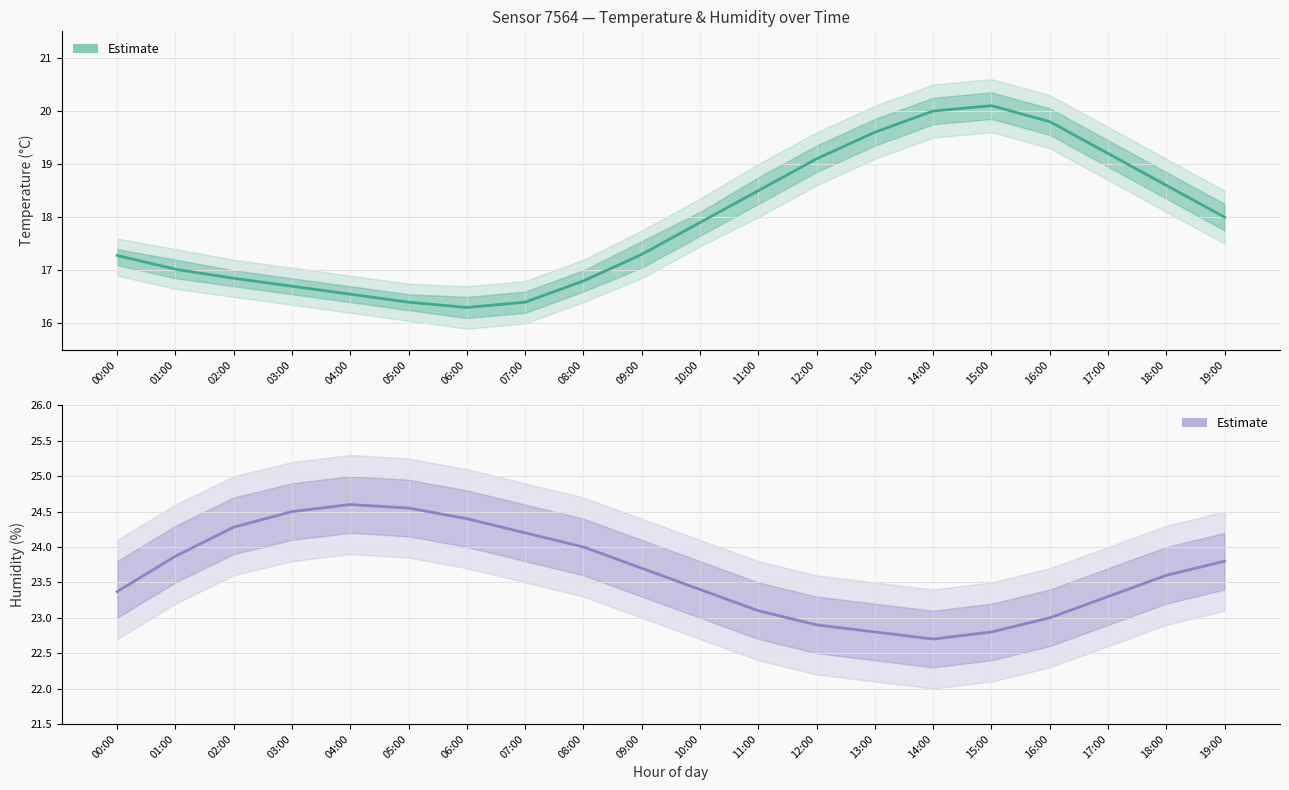

Where is the first local maximum for humidity?

04:00